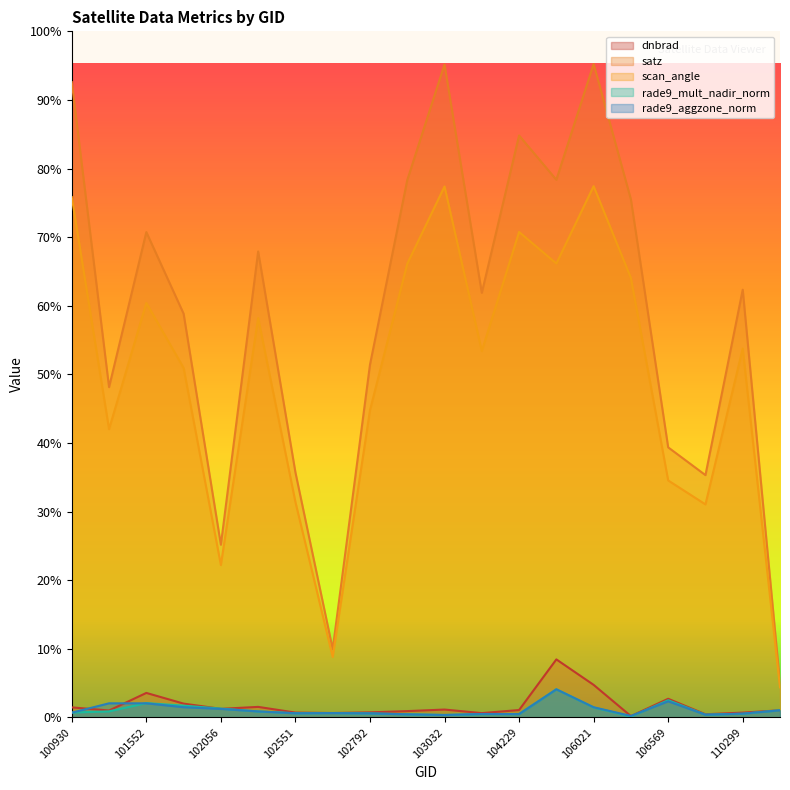

What is the difference between the highest and lowest values at 113013?

2.8